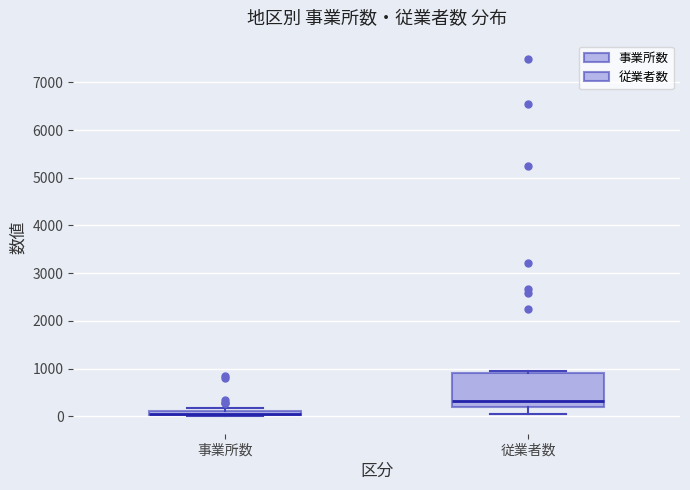

Which box is the tallest, from its lower edge to its upper edge?

従業者数